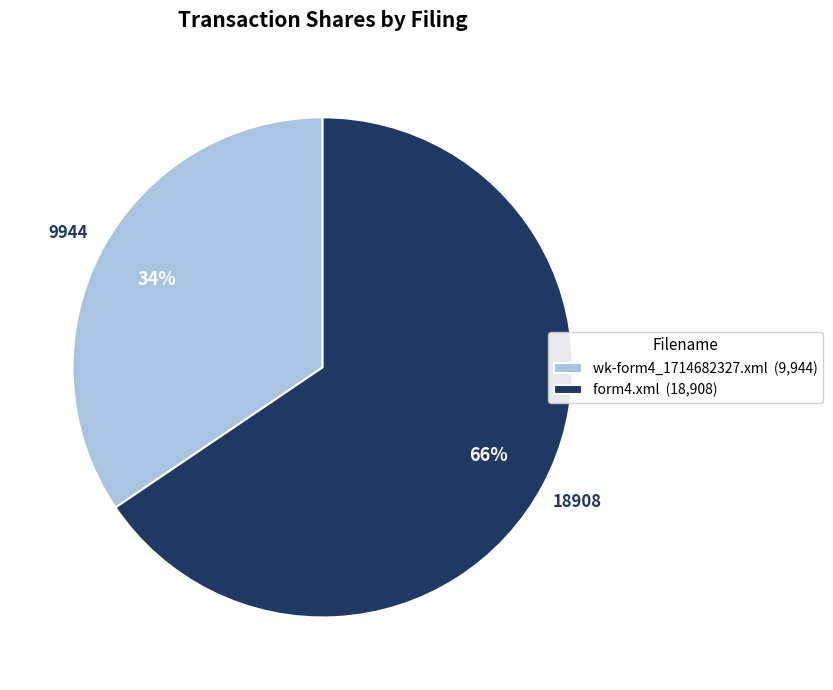

The wk-form4_1714682327.xml slice represents 34% of the pie. True or false?

True